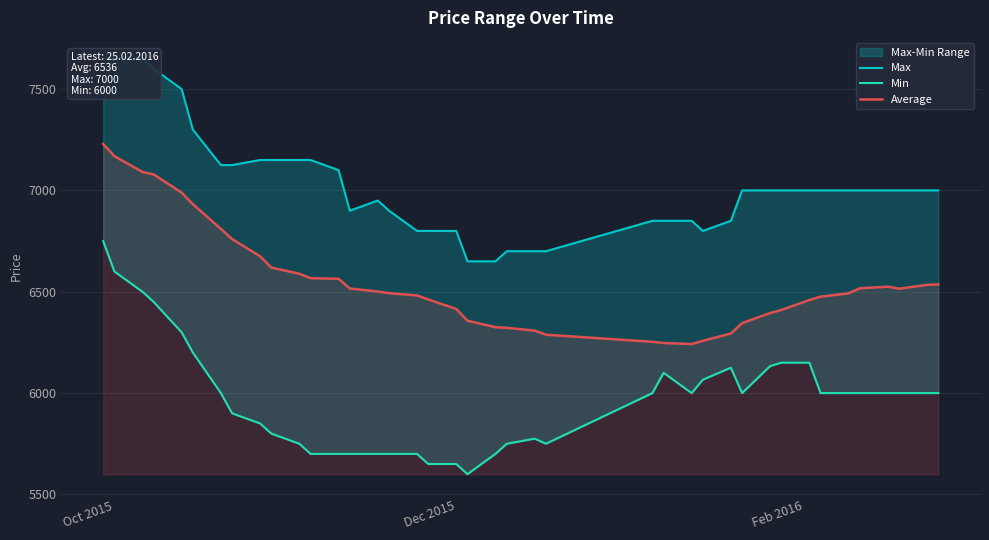

What is the minimum value for Average?

6242